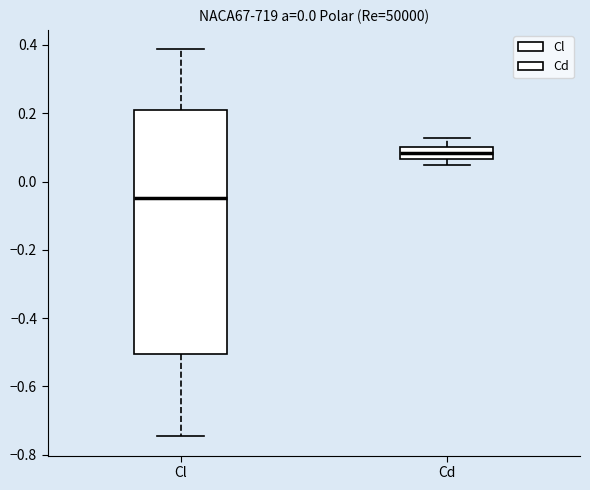

Which box's median line is the lowest?

Cl